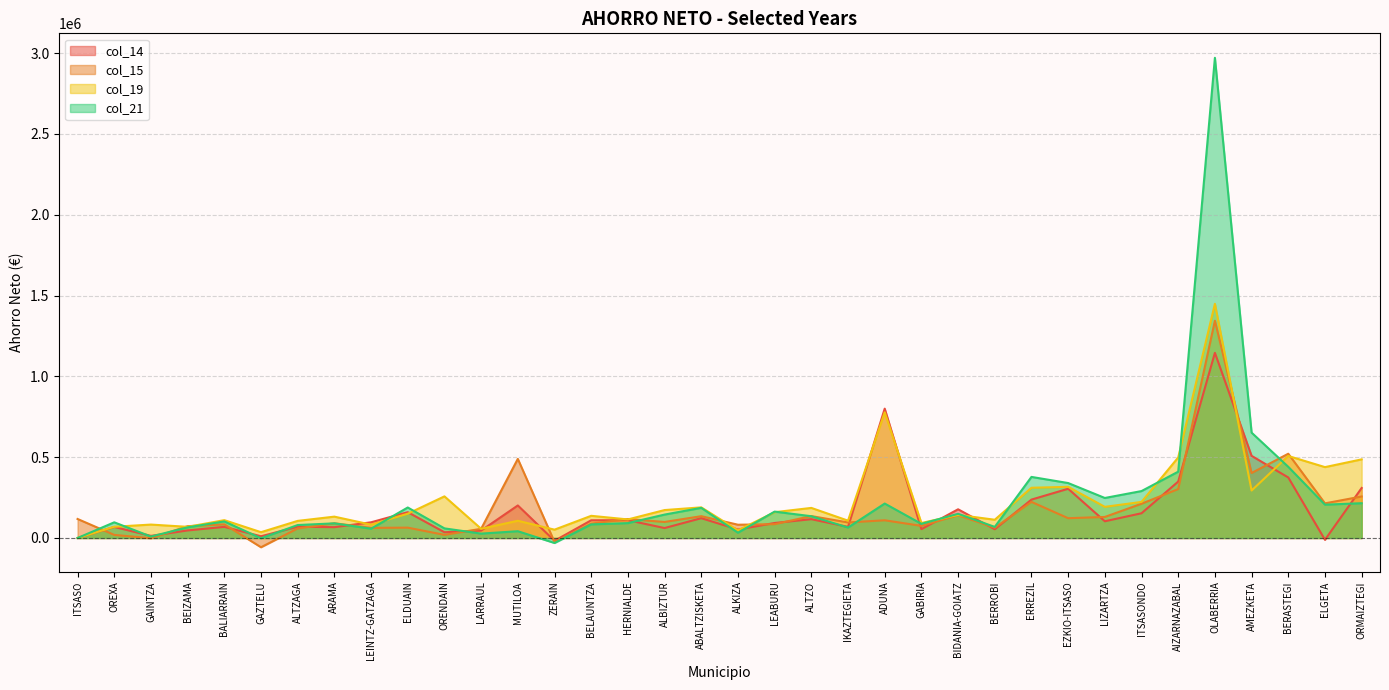

What is the difference between the col_21 values at ELGETA and ZERAIN?

237109.2